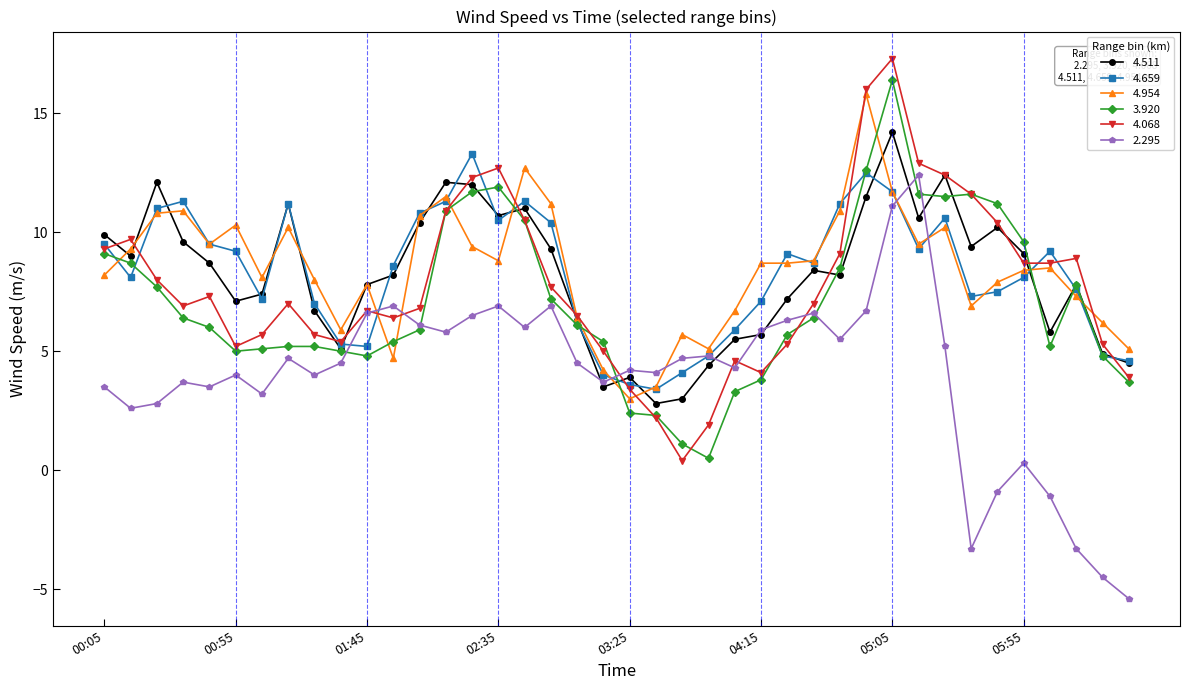

What is the minimum value shown in the chart?

-5.4